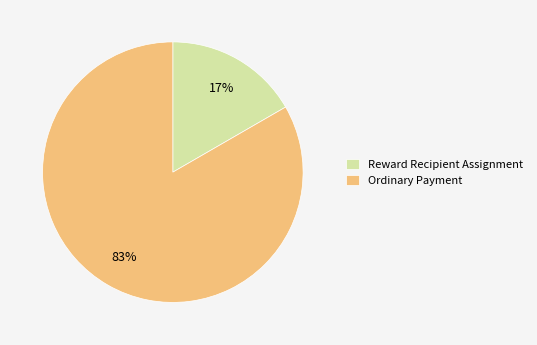

Do Reward Recipient Assignment and Ordinary Payment together represent more than half of the pie?

Yes